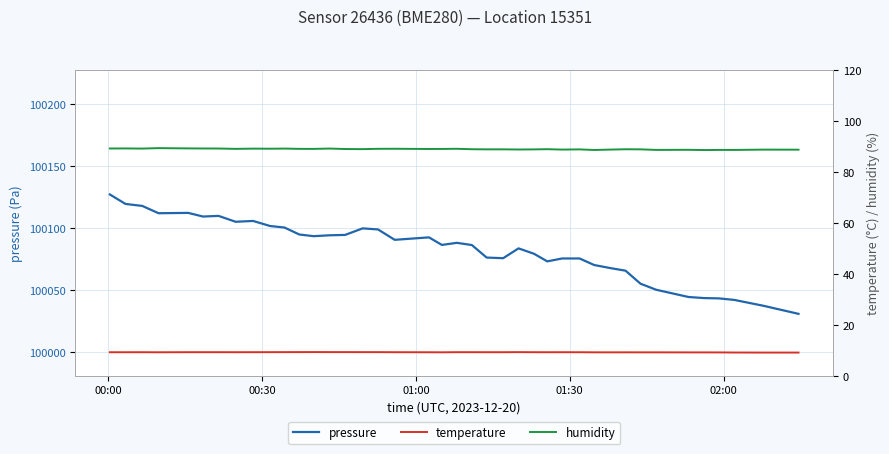

What is the difference between the second highest and minimum values in the humidity series?

0.7